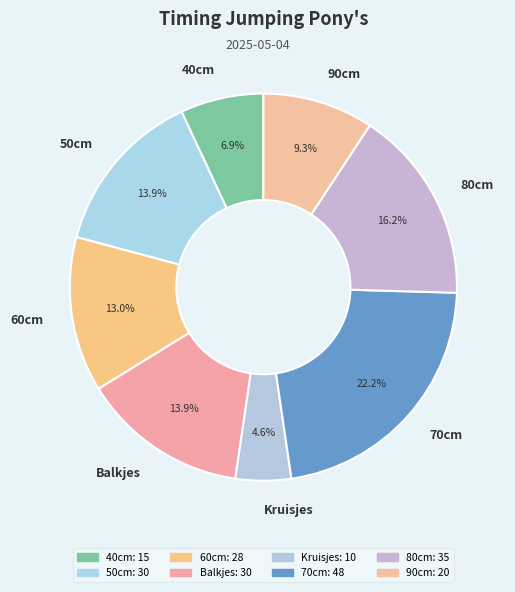

Is 50cm the majority of the pie?

No